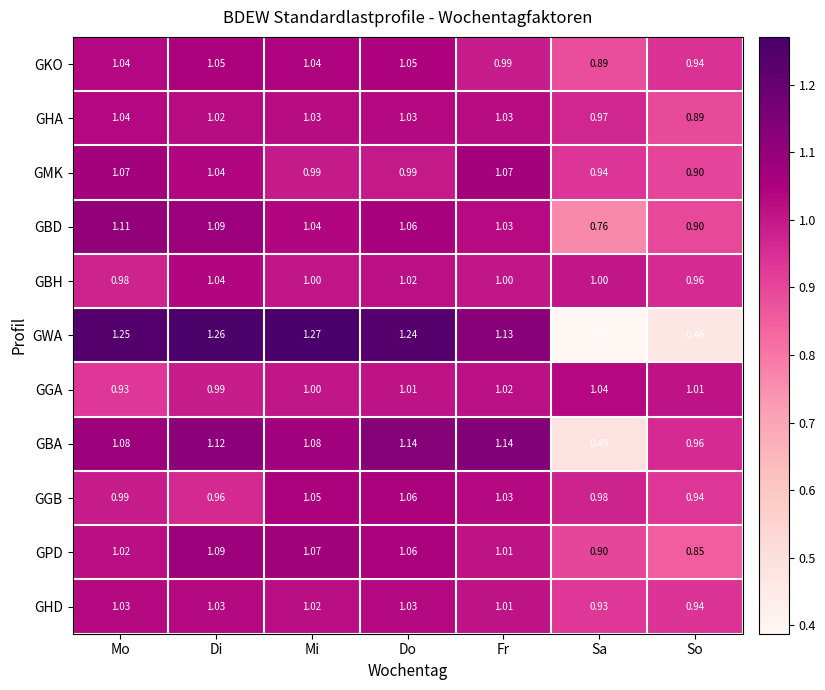

Between Do and Sa, which series saw the biggest shift?

GWA